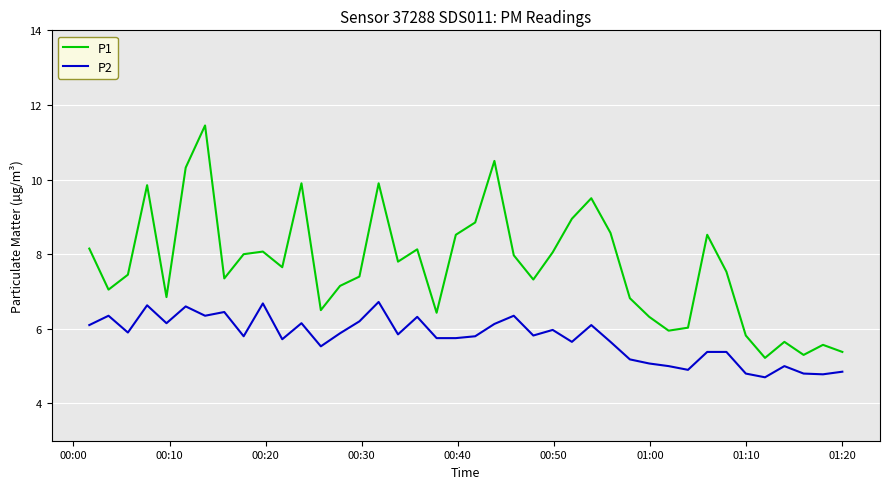

What is the maximum value for P2?

6.7